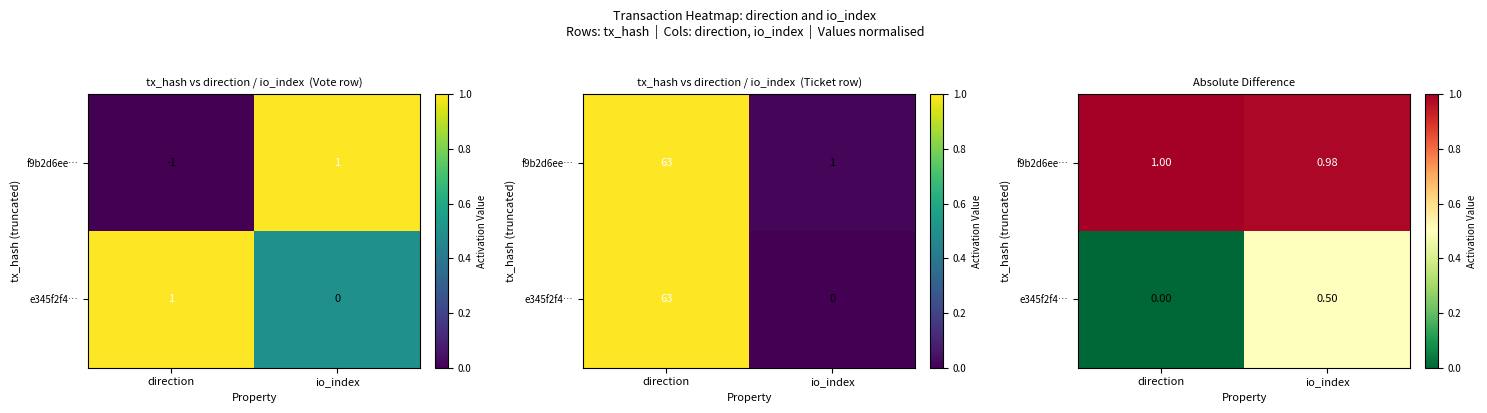

Is it true that e345f2f4… equals 0.3 at io_index?

False